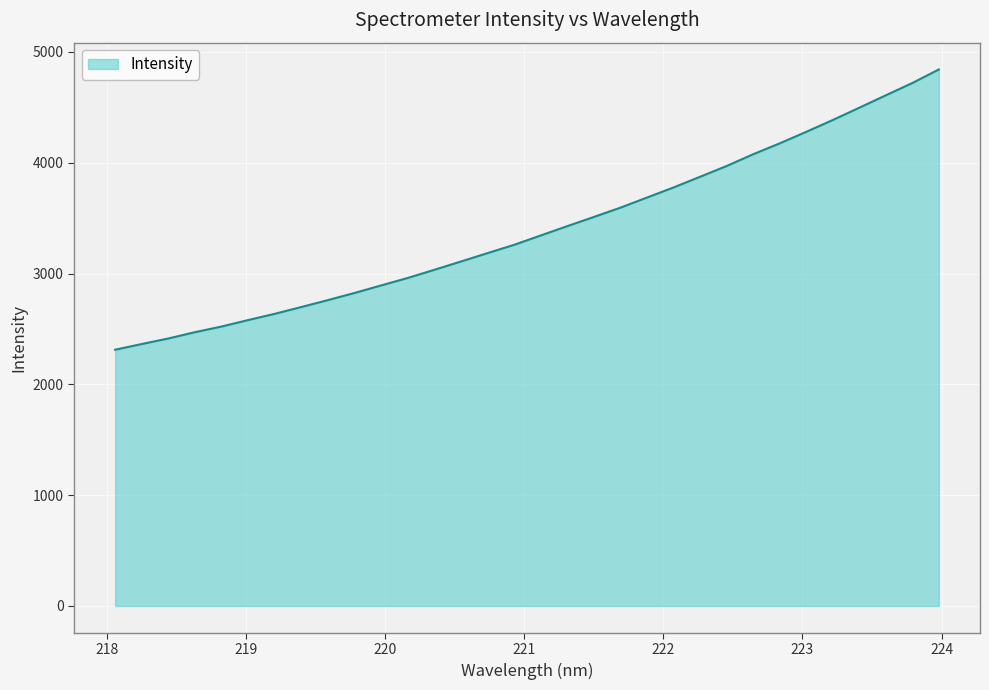

What is the difference between the maximum and minimum values?

2528.5